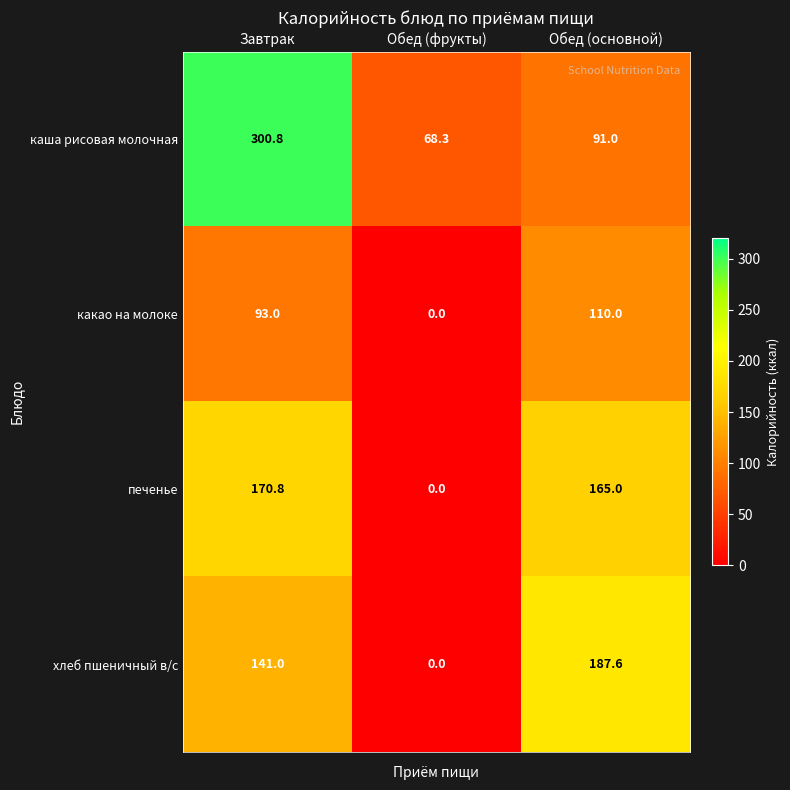

How many series are shown in this chart?

4